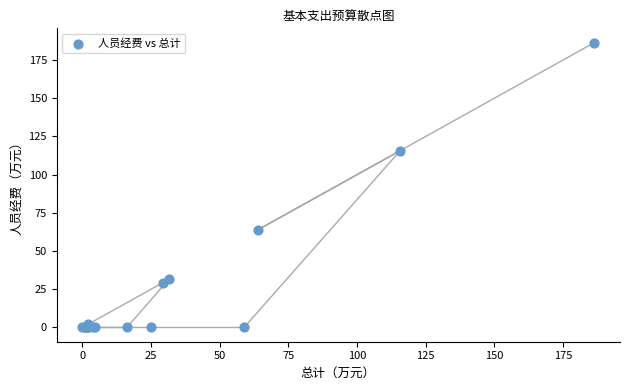

What Y value in the scatter plot is closest to 93?

115.7